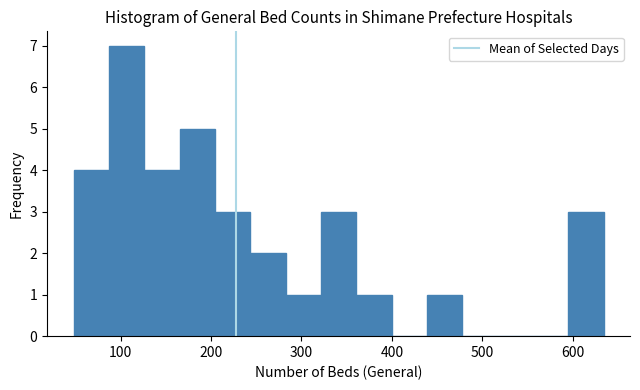

Around what value on the x-axis is the tallest bar? Give the approximate position of its centre, as read against the axis.

110